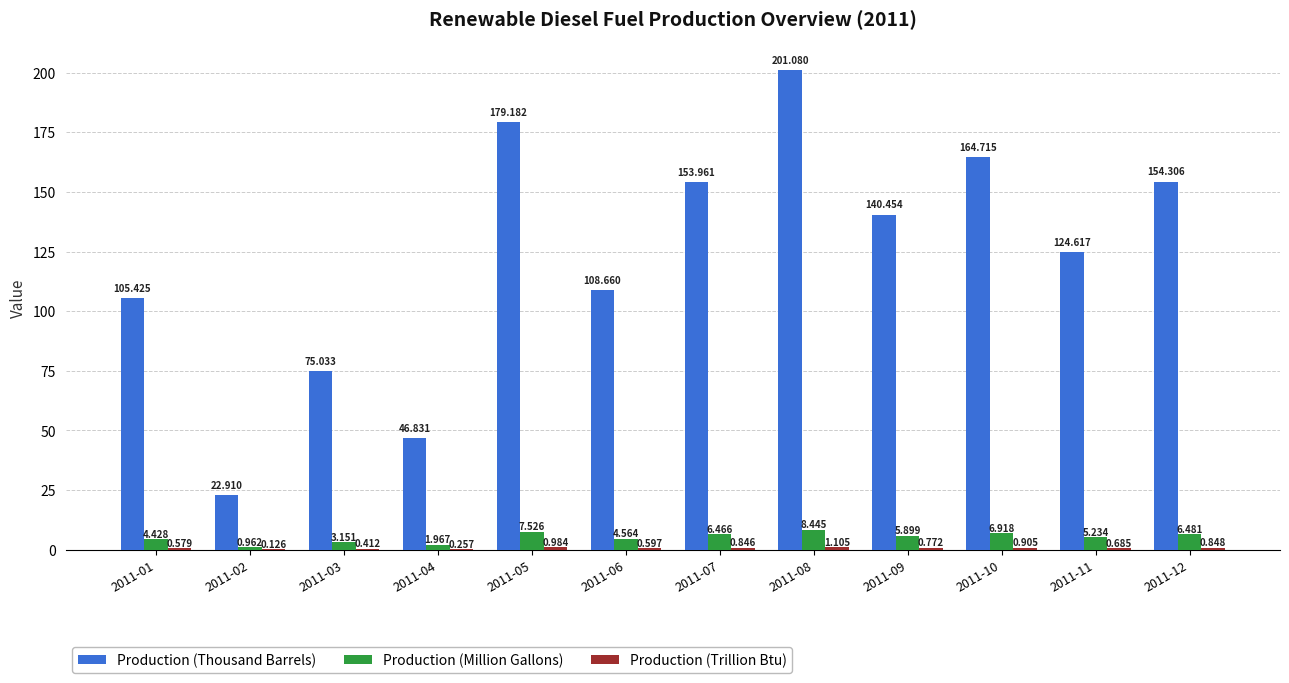

The Production (Thousand Barrels) series shows 140.5 at 2011-09. True or false?

True